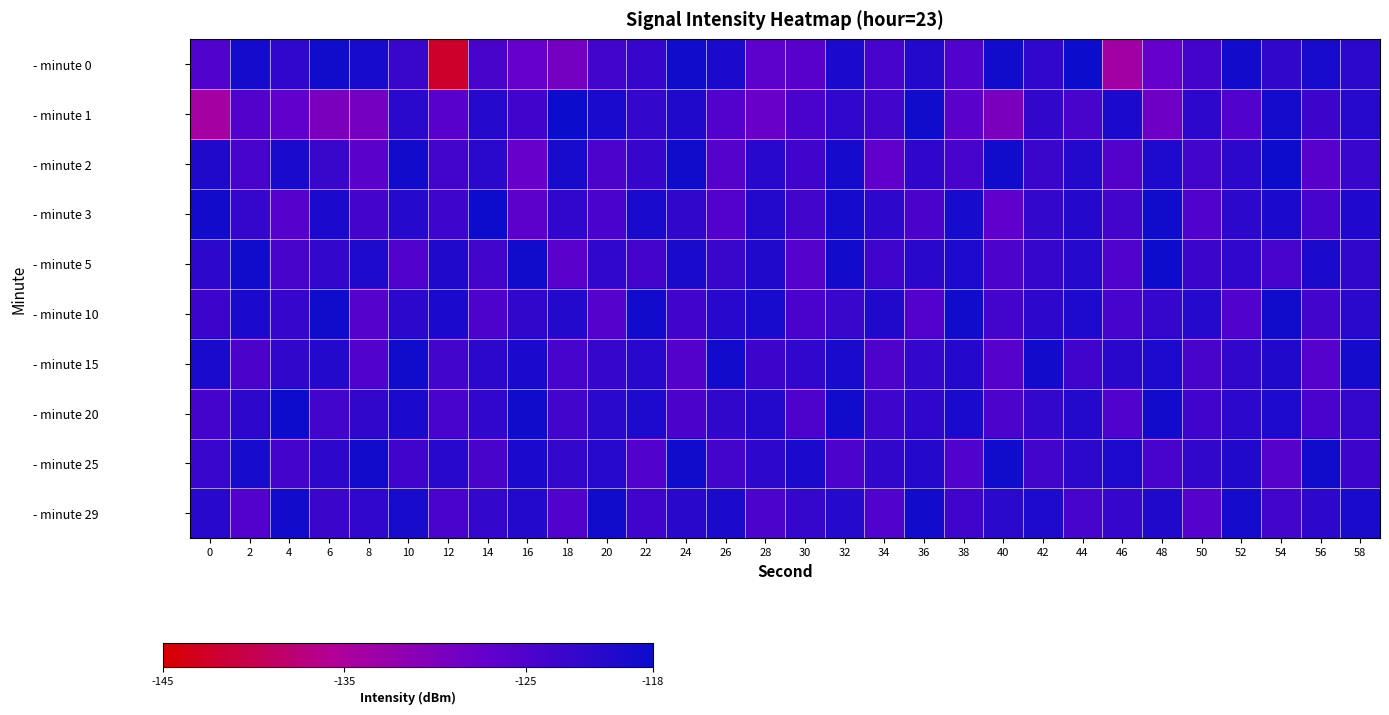

Reading left to right, transcribe all the data shown in this chart.

- minute 0: 0=-125.3	2=-119.0	4=-121.8	6=-118.3	8=-119.2	10=-122.8	12=-142.2	14=-124.5	16=-127.4	18=-129.0	20=-123.7	22=-122.6	24=-118.5	26=-119.8	28=-126.6	30=-126.2	32=-119.8	34=-124.2	36=-120.3	38=-125.2	40=-118.6	42=-121.9	44=-118.0	46=-133.8	48=-127.4	50=-124.0	52=-118.7	54=-122.1	56=-119.3	58=-121.3
- minute 1: 0=-134.2	2=-125.6	4=-126.8	6=-129.6	8=-129.2	10=-121.2	12=-126.1	14=-120.7	16=-123.4	18=-118.1	20=-119.5	22=-122.3	24=-120.1	26=-125.4	28=-127.8	30=-124.6	32=-121.9	34=-123.7	36=-118.5	38=-126.3	40=-129.8	42=-122.1	44=-124.5	46=-119.7	48=-128.4	50=-121.6	52=-125.3	54=-118.9	56=-123.2	58=-120.8
- minute 2: 0=-120.1	2=-124.3	4=-119.5	6=-122.8	8=-126.4	10=-118.7	12=-123.9	14=-121.2	16=-127.6	18=-119.3	20=-124.8	22=-122.5	24=-118.4	26=-125.7	28=-120.9	30=-123.4	32=-119.1	34=-126.8	36=-121.7	38=-124.2	40=-118.6	42=-122.9	44=-120.4	46=-125.5	48=-119.8	50=-123.6	52=-121.3	54=-118.2	56=-126.1	58=-122.7
- minute 3: 0=-118.8	2=-122.4	4=-125.9	6=-119.6	8=-124.1	10=-120.7	12=-123.3	14=-118.3	16=-126.5	18=-121.8	20=-124.6	22=-119.4	24=-122.1	26=-125.3	28=-120.5	30=-123.8	32=-118.9	34=-121.5	36=-124.7	38=-119.2	40=-126.8	42=-122.3	44=-120.6	46=-123.9	48=-118.5	50=-125.1	52=-121.4	54=-119.7	56=-124.3	58=-120.2
- minute 5: 0=-121.6	2=-118.4	4=-124.5	6=-122.2	8=-119.8	10=-125.3	12=-120.1	14=-123.7	16=-118.6	18=-126.4	20=-121.9	22=-124.1	24=-119.5	26=-122.8	28=-120.3	30=-125.6	32=-118.7	34=-123.4	36=-121.1	38=-119.9	40=-124.8	42=-122.5	44=-120.7	46=-125.2	48=-118.3	50=-123.1	52=-121.8	54=-124.4	56=-119.6	58=-122.0
- minute 10: 0=-123.2	2=-119.7	4=-122.5	6=-118.4	8=-125.8	10=-121.3	12=-119.6	14=-124.9	16=-122.1	18=-120.4	20=-125.7	22=-118.8	24=-123.5	26=-121.0	28=-119.3	30=-124.6	32=-122.8	34=-120.1	36=-125.4	38=-118.5	40=-123.9	42=-121.6	44=-119.9	46=-124.2	48=-122.4	50=-120.7	52=-125.1	54=-118.6	56=-123.7	58=-121.2
- minute 15: 0=-119.4	2=-124.7	4=-122.1	6=-120.5	8=-125.2	10=-118.6	12=-123.8	14=-121.4	16=-119.7	18=-124.3	20=-122.6	22=-120.9	24=-125.5	26=-118.7	28=-123.2	30=-121.8	32=-119.5	34=-124.9	36=-122.3	38=-120.6	40=-125.7	42=-118.8	44=-123.4	46=-121.1	48=-119.8	50=-124.5	52=-122.0	54=-120.3	56=-125.8	58=-118.9
- minute 20: 0=-124.1	2=-121.5	4=-118.3	6=-123.8	8=-122.0	10=-119.6	12=-124.4	14=-121.9	16=-118.5	18=-123.6	20=-121.2	22=-119.8	24=-124.7	26=-122.1	28=-120.4	30=-125.0	32=-118.6	34=-123.3	36=-121.7	38=-119.4	40=-124.8	42=-122.2	44=-120.5	46=-125.1	48=-118.7	50=-123.5	52=-121.3	54=-119.9	56=-124.6	58=-122.4
- minute 25: 0=-122.7	2=-119.2	4=-124.0	6=-121.6	8=-118.8	10=-123.4	12=-121.0	14=-124.5	16=-119.6	18=-122.2	20=-120.8	22=-125.3	24=-118.4	26=-123.9	28=-121.5	30=-119.7	32=-124.8	34=-122.1	36=-120.6	38=-125.2	40=-118.5	42=-123.7	44=-121.3	46=-119.8	48=-124.4	50=-122.0	52=-120.3	54=-125.6	56=-118.6	58=-123.2
- minute 29: 0=-120.9	2=-125.4	4=-118.7	6=-123.1	8=-121.8	10=-119.3	12=-124.6	14=-122.2	16=-120.5	18=-125.1	20=-118.6	22=-123.4	24=-121.1	26=-119.7	28=-124.8	30=-122.4	32=-120.7	34=-125.2	36=-118.8	38=-123.5	40=-121.2	42=-119.9	44=-124.3	46=-122.6	48=-120.1	50=-125.7	52=-118.9	54=-123.8	56=-121.5	58=-119.4